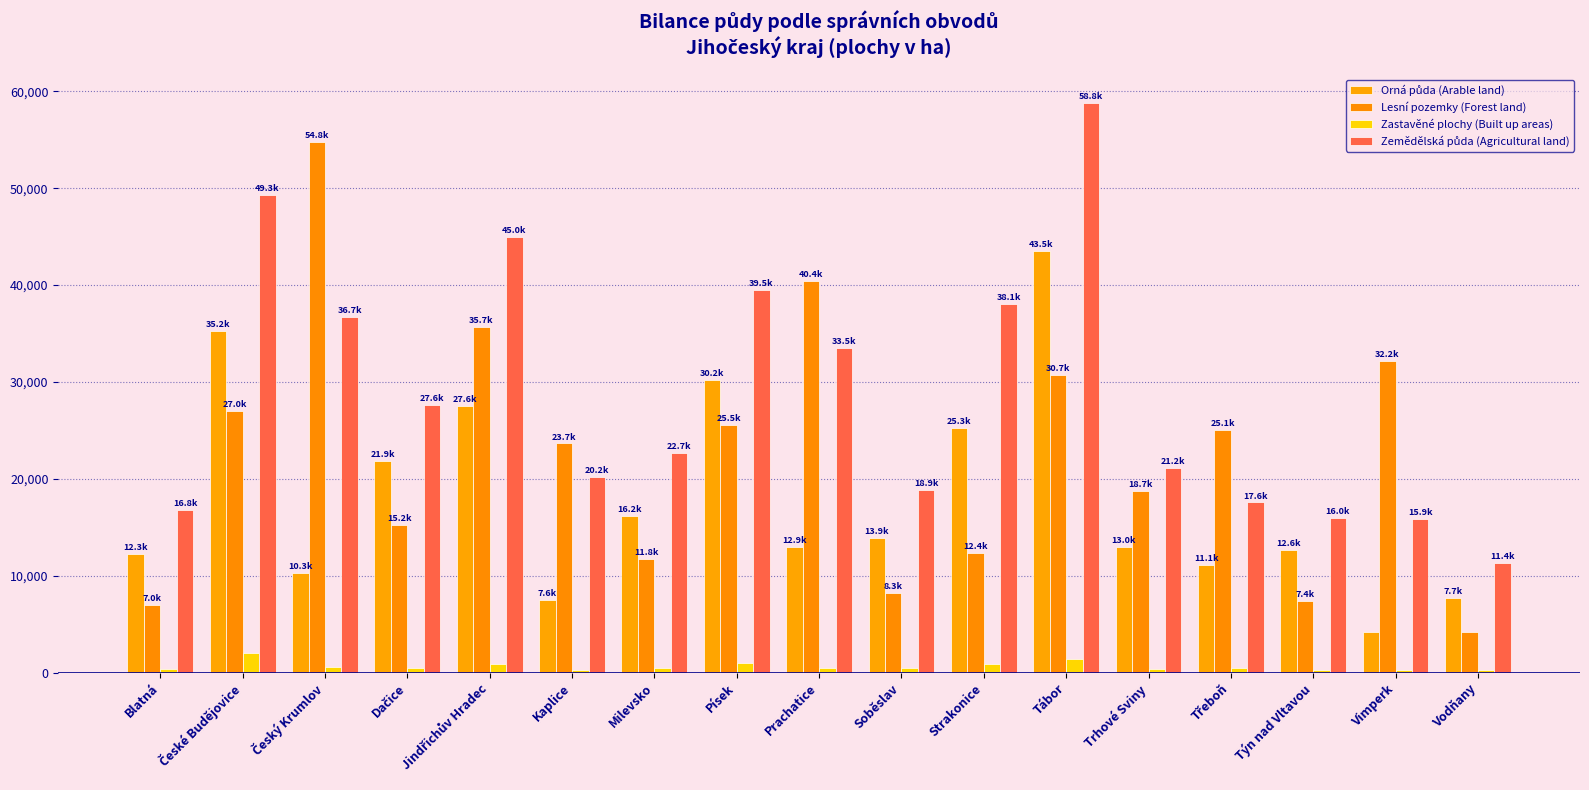

Which series has the largest range (max minus min)?

Lesní pozemky (Forest land)